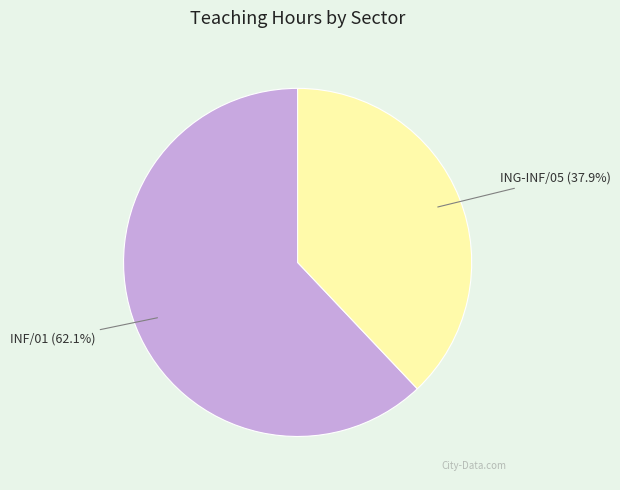

How many segments does this pie chart have?

2